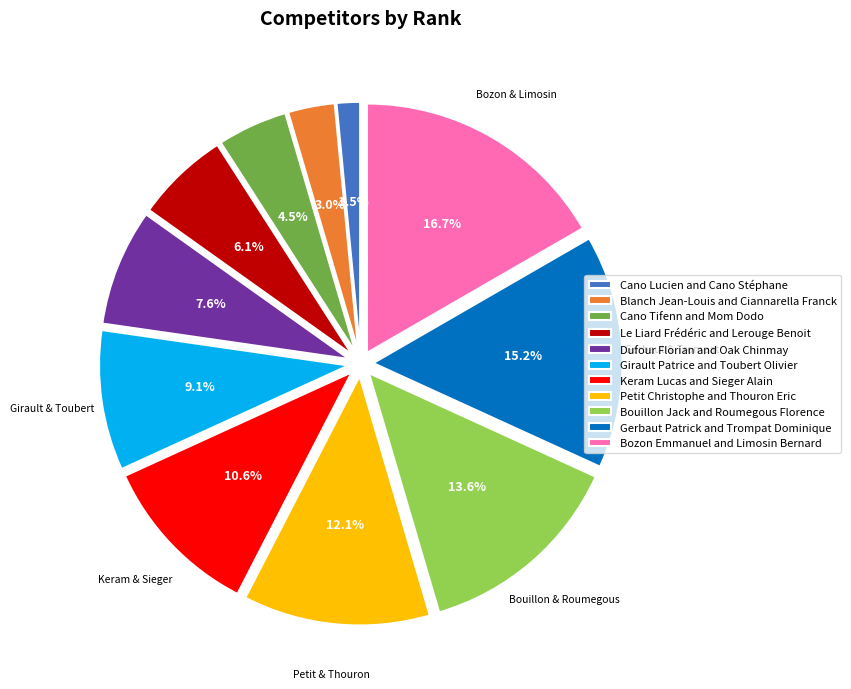

Which has a higher value, Keram Lucas and Sieger Alain or Blanch Jean-Louis and Ciannarella Franck?

Keram Lucas and Sieger Alain